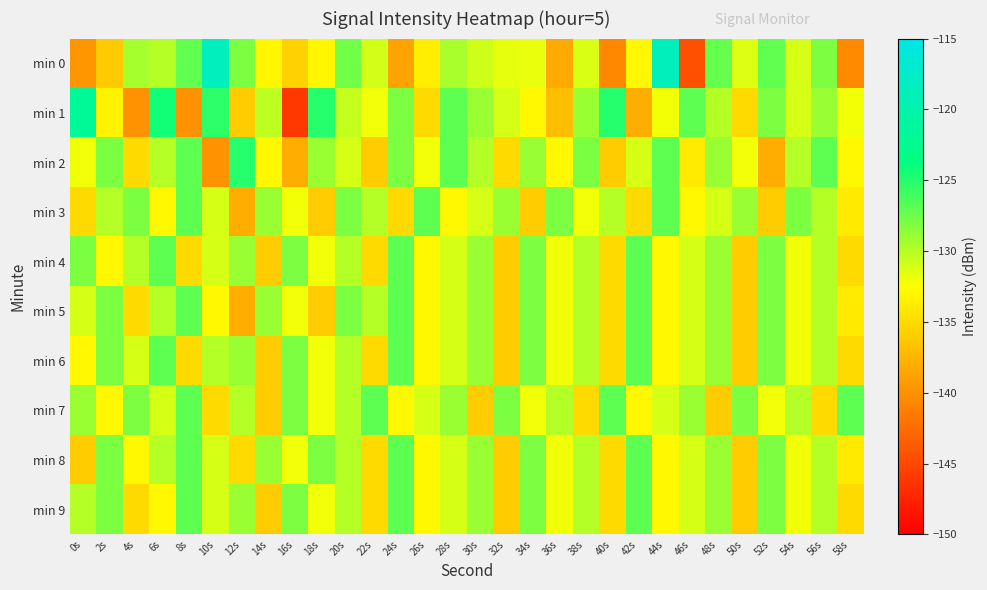

Which series has the largest range (max minus min)?

min 0